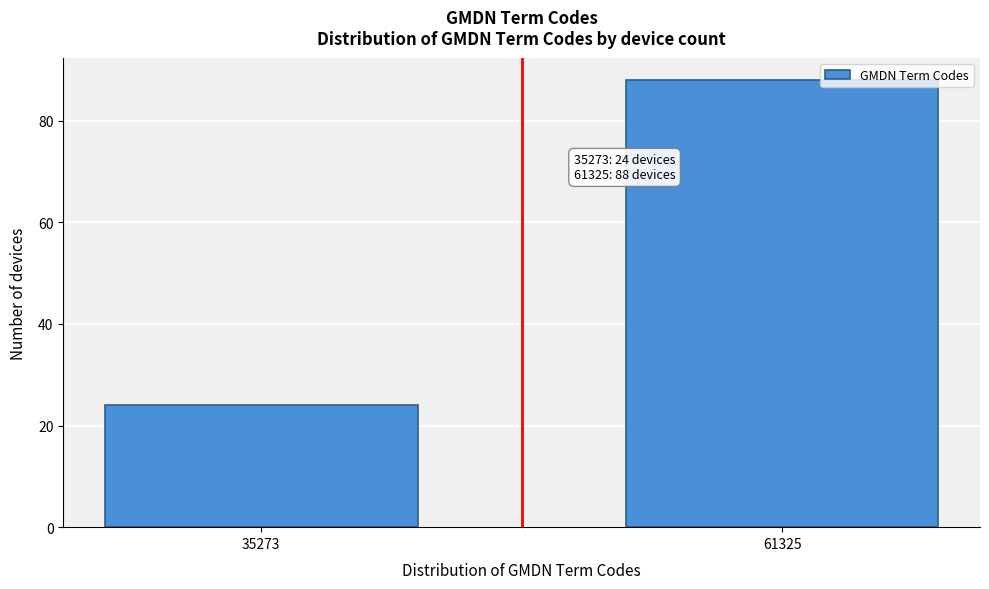

Reading left to right, extract all data points from this chart.

24	88